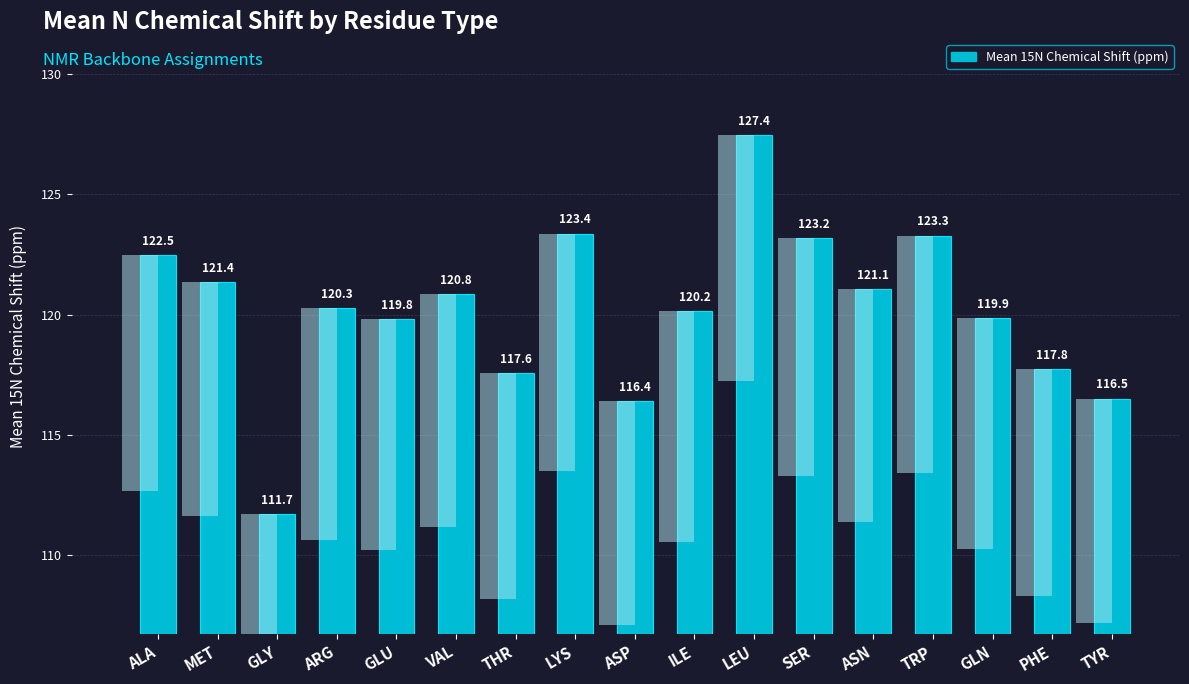

What is the approximate value at GLU?

119.8